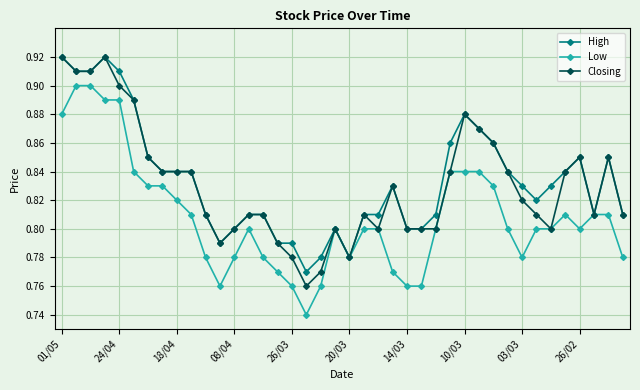

How many lines are shown in the chart?

3